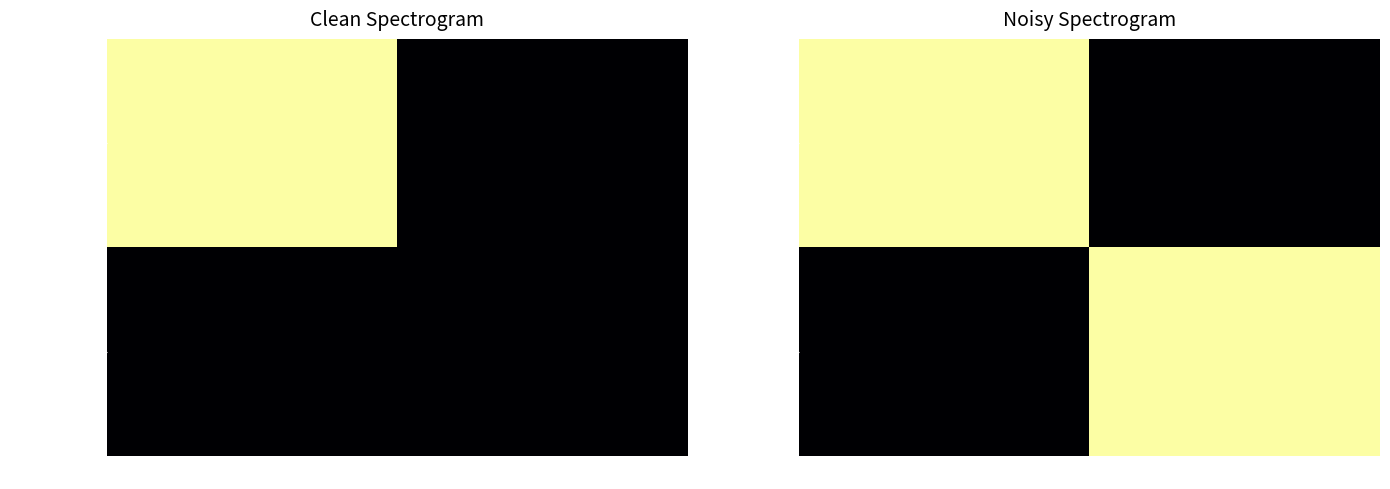

The value of 1c222465...b40 at -1 is 59.1. True or false?

False